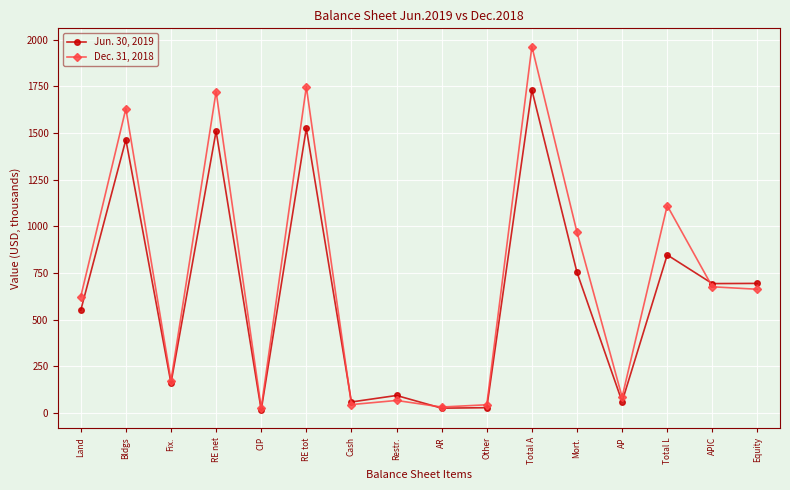

Which series ends up on top after the final intersection of Jun. 30, 2019 and Dec. 31, 2018?

Jun. 30, 2019